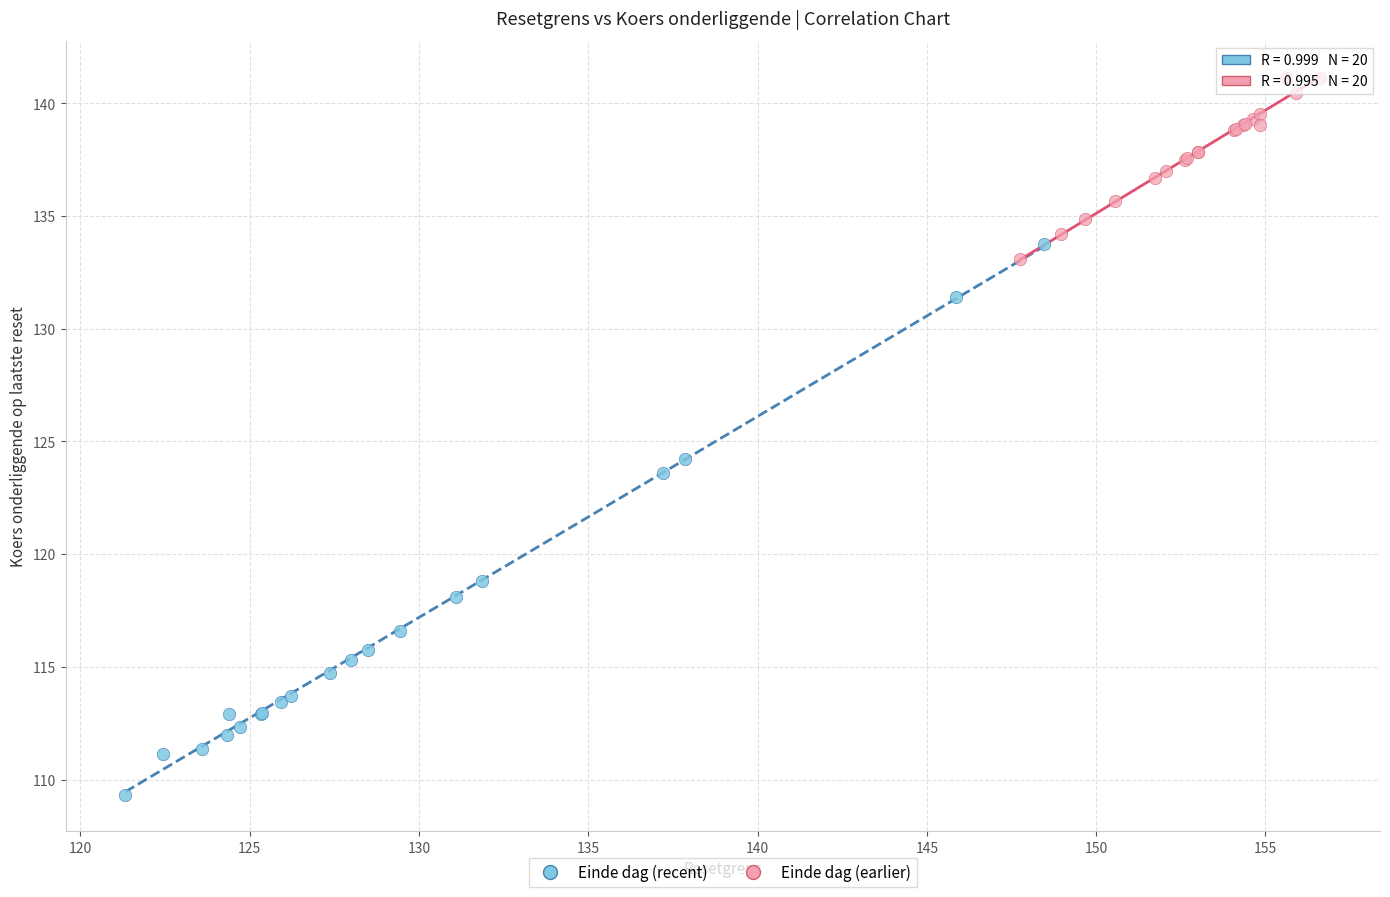

Which series reaches the maximum Y coordinate?

Einde dag (earlier)